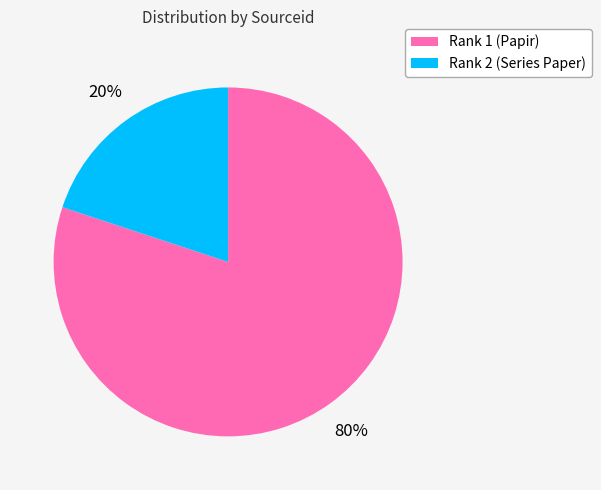

What percentage is the Rank 1 (Papir) slice, to the nearest percent?

80%